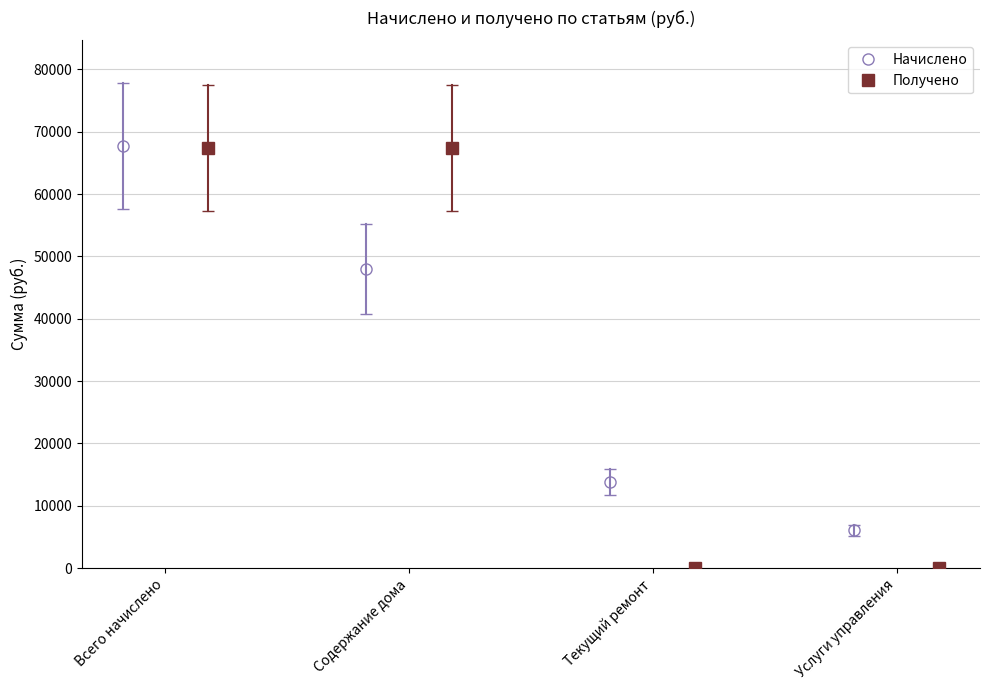

How many lines are shown in the chart?

2